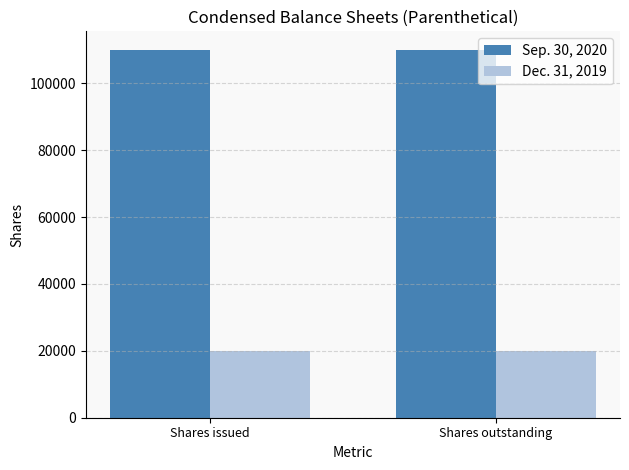

How many bars are there in total?

4